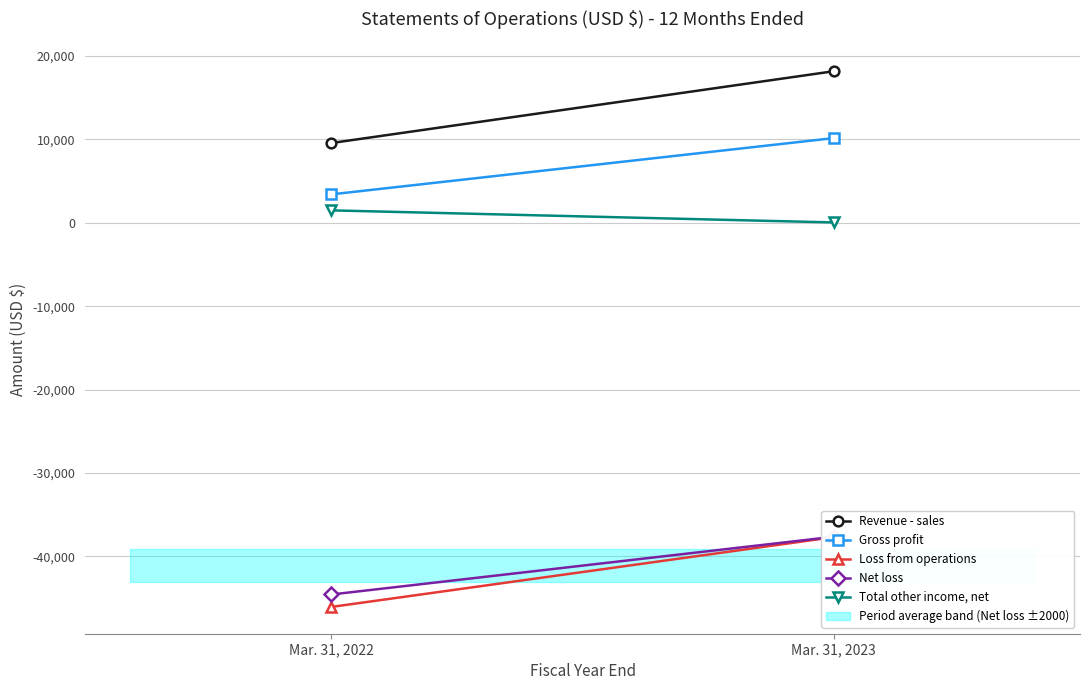

Which series has the largest total across all categories?

Revenue - sales